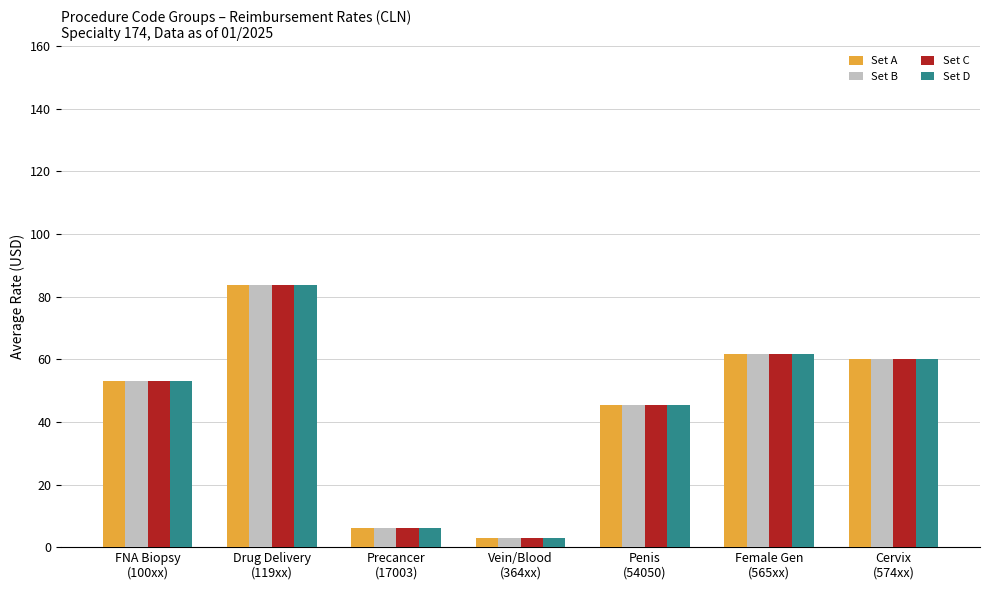

True or false: Set C has a value of 61.7 at Female Gen
(565xx).

True